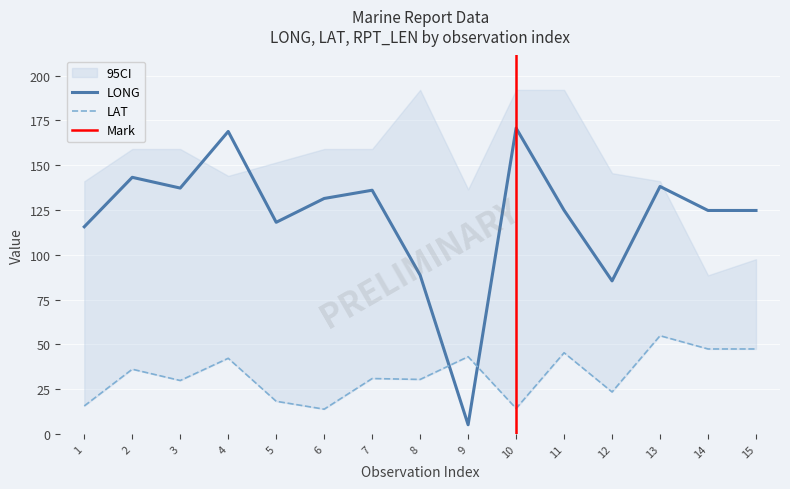

Reading left to right, what are all the values shown in this chart?

LONG: 1=115.6	2=143.2	3=137.2	4=168.8	5=118.1	6=131.4	7=136.0	8=88.6	9=5.1	10=170.7	11=124.8	12=85.4	13=138.1	14=124.7	15=124.7
LAT: 1=15.6	2=36.1	3=29.8	4=42.2	5=18.2	6=13.8	7=30.9	8=30.4	9=43.1	10=14.2	11=45.3	12=23.4	13=54.8	14=47.4	15=47.4